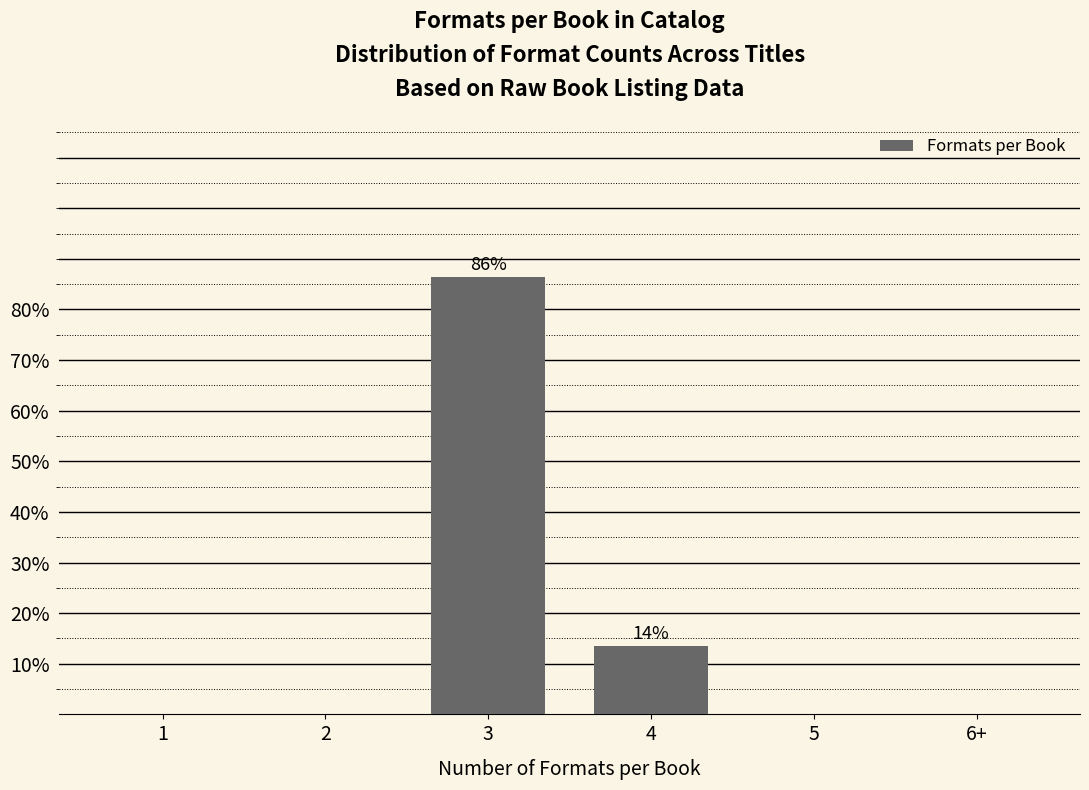

Reading right to left, extract all data points from this chart.

6+=0.0	5=0.0	4=13.5	3=86.5	2=0.0	1=0.0